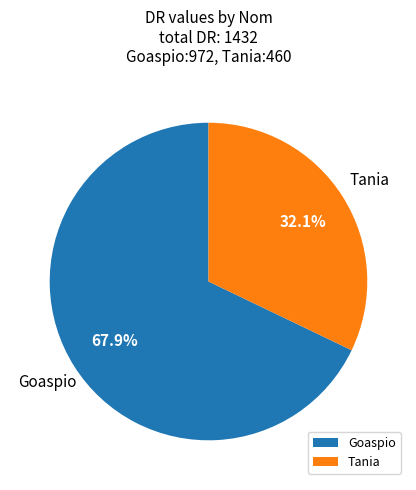

Count the number of slices in the pie.

2